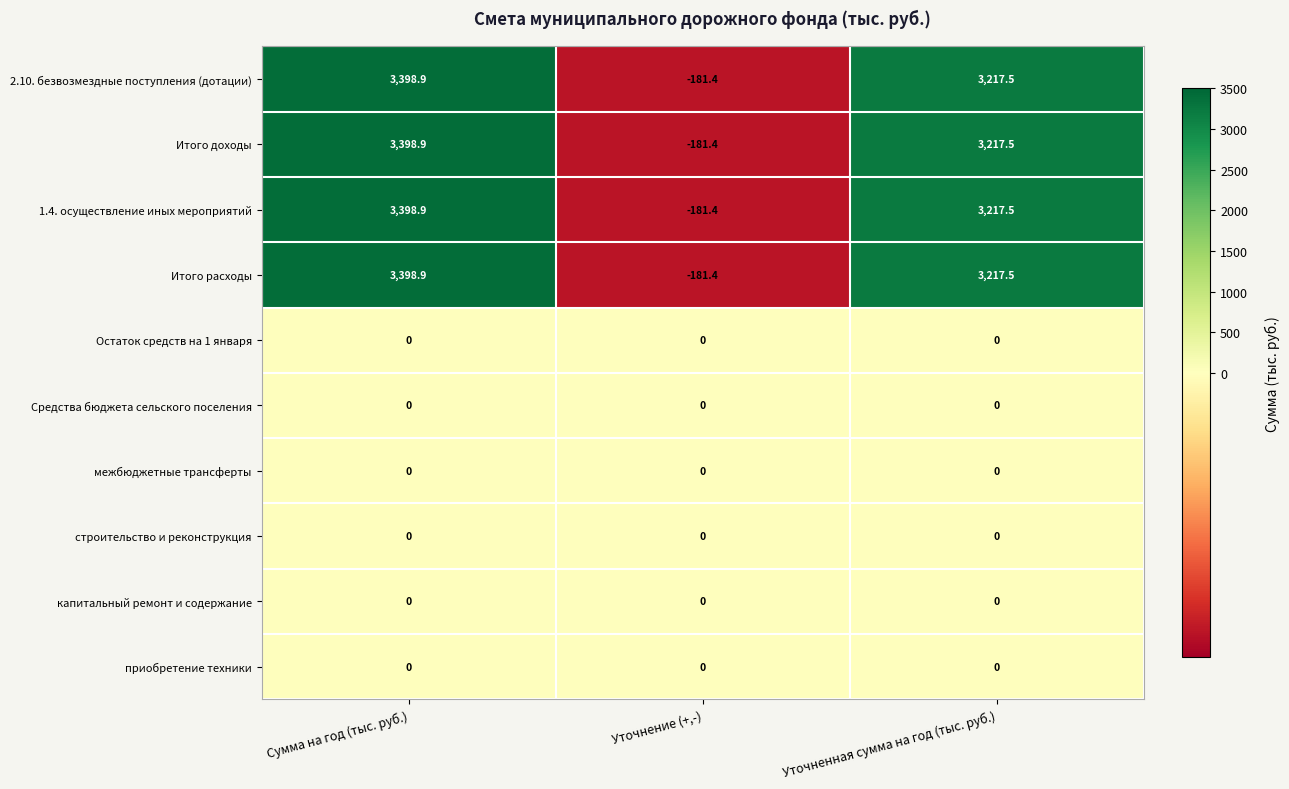

The межбюджетные трансферты series shows 0.0 at Сумма на год (тыс. руб.). True or false?

True